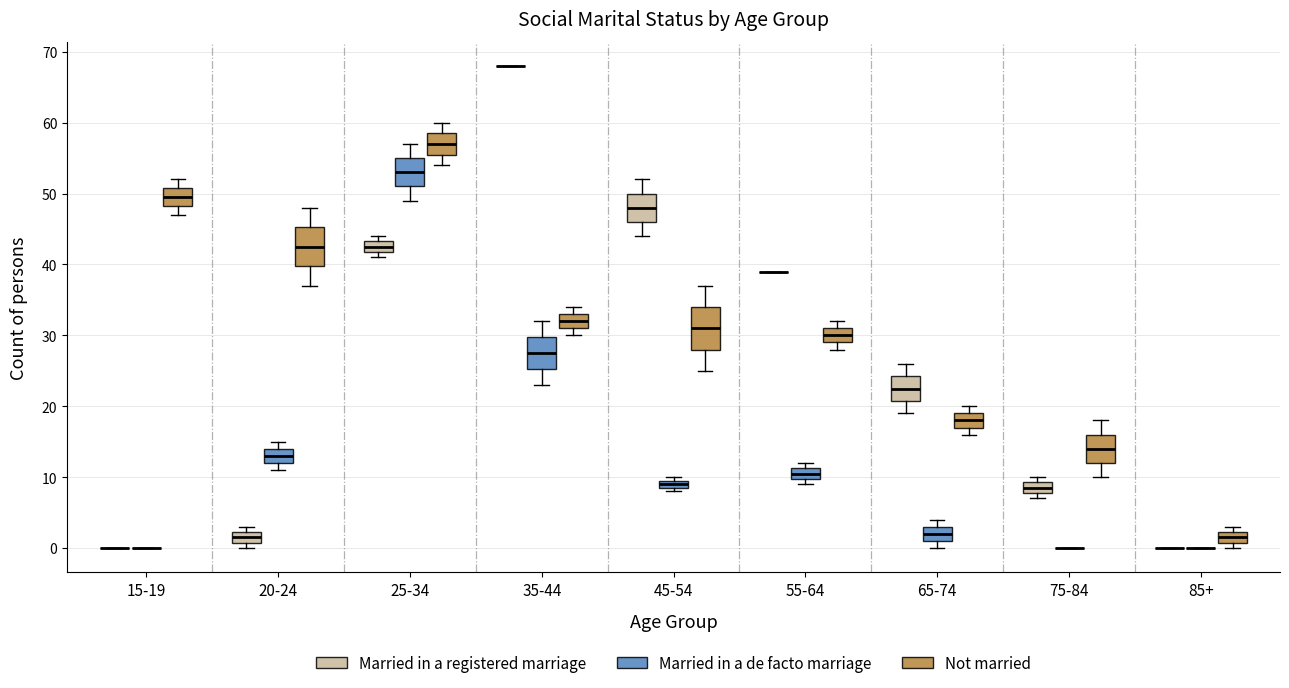

Where is the upper edge of the box for 65-74 (Not married) on the y-axis? The values are not printed on the chart, so give them approximately, as read against the axis.

19